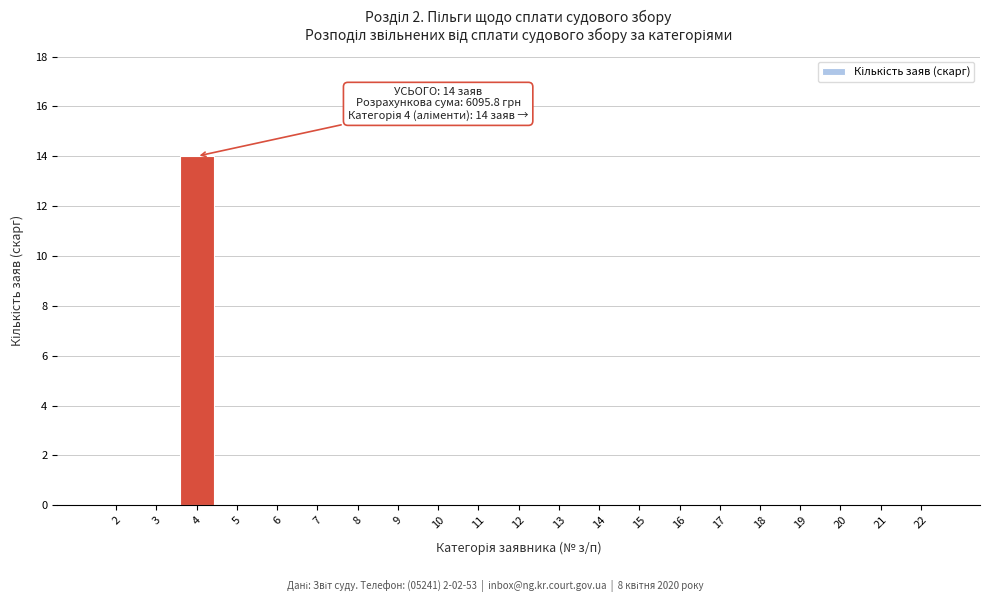

Which category has the highest value across all series?

4